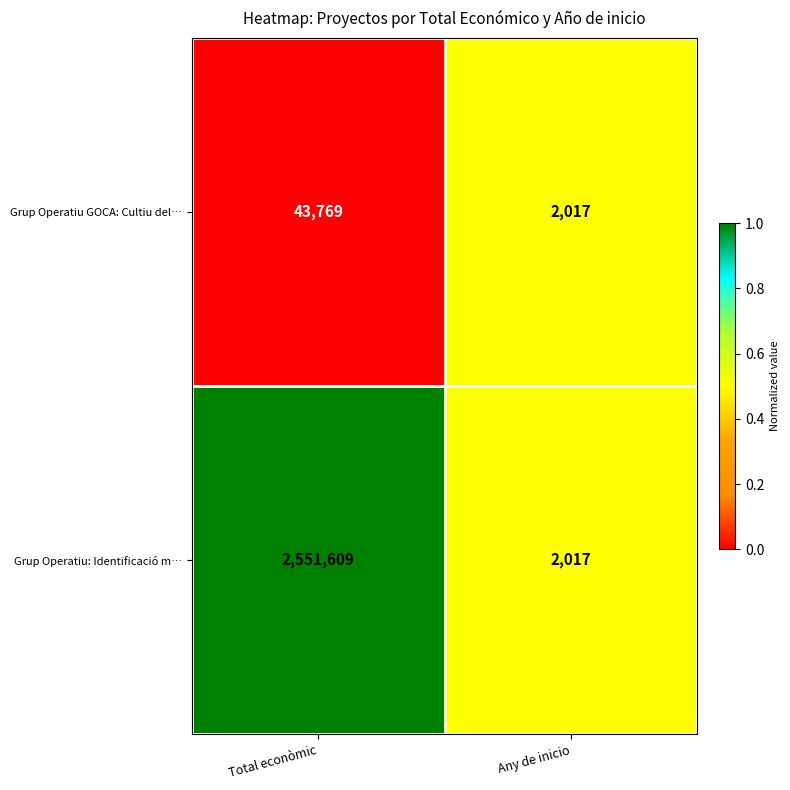

What is the average value of the Grup Operatiu GOCA: Cultiu del… series?

22893